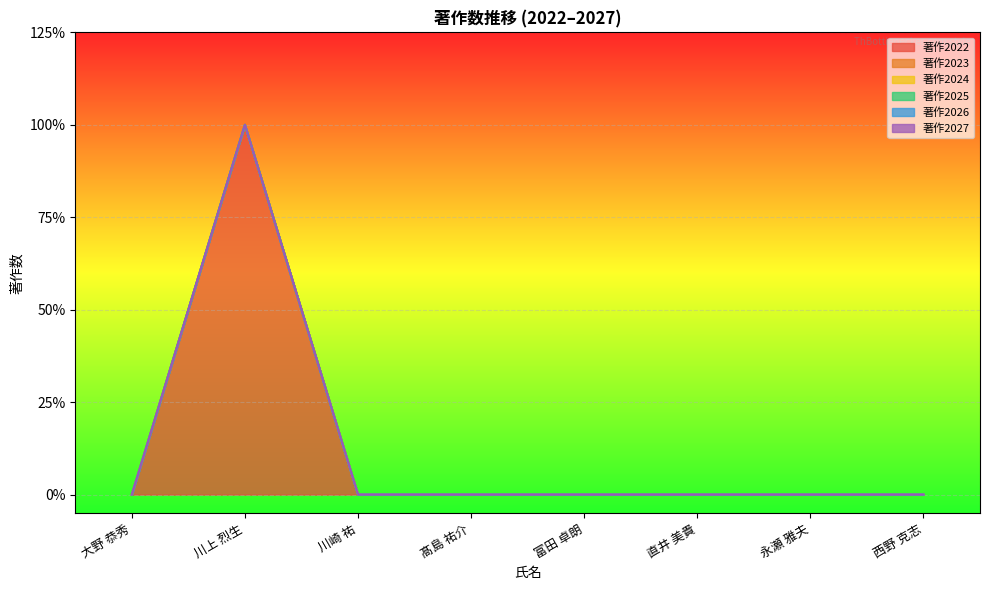

What are all the series names shown in the legend?

著作2022, 著作2023, 著作2024, 著作2025, 著作2026, 著作2027